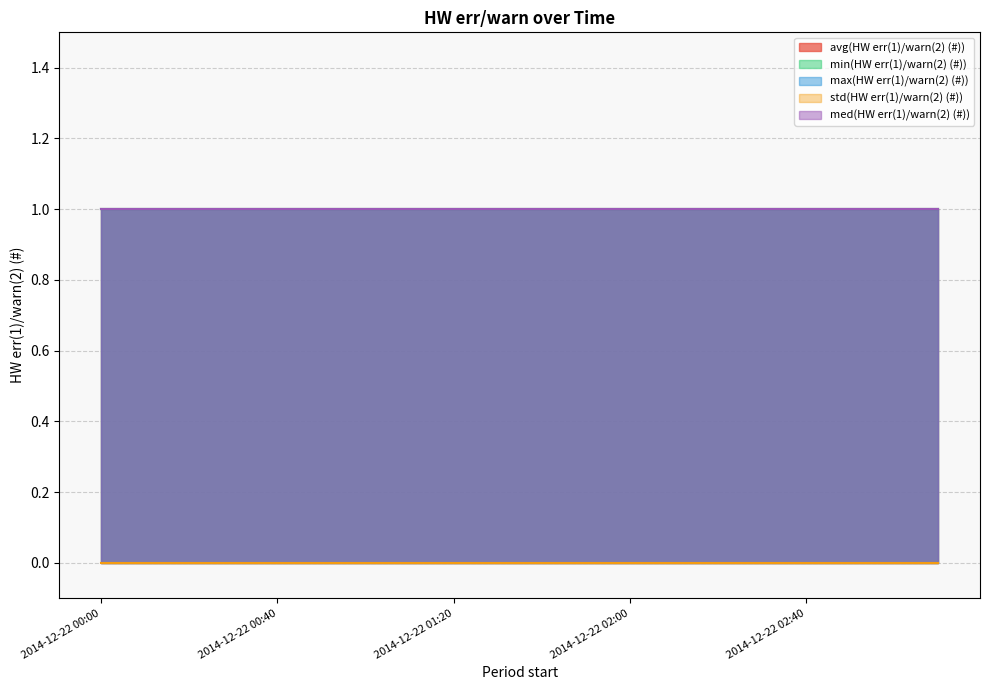

What is the minimum value for max(HW err(1)/warn(2) (#))?

1